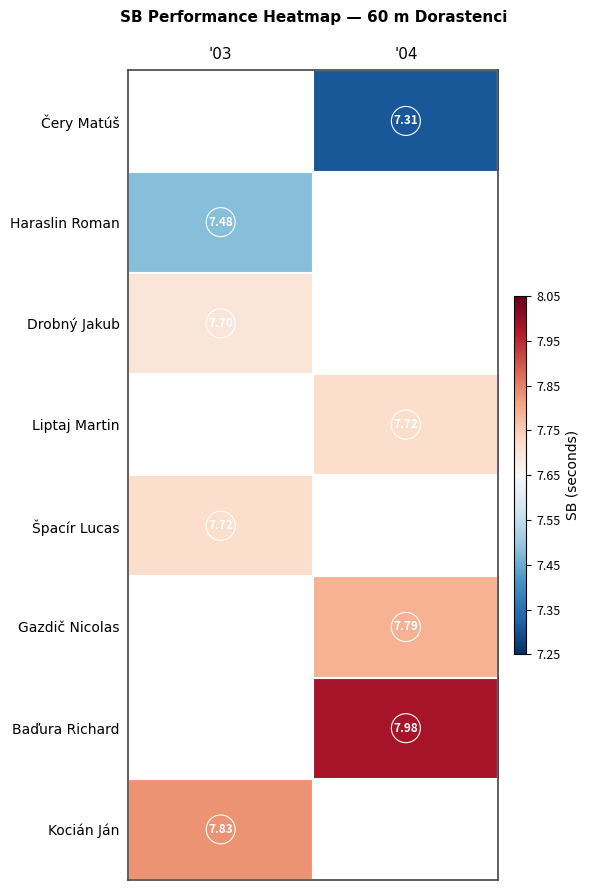

Is the value of Gazdič Nicolas at '04 greater than the value of Kocián Ján at '03?

No